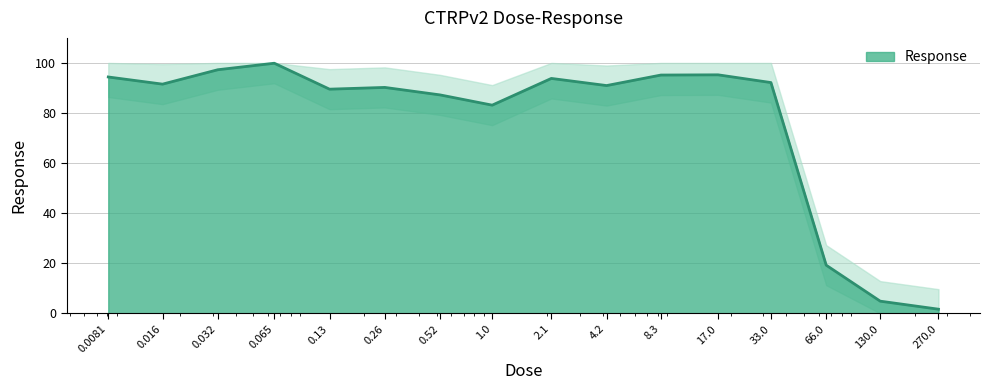

What is the value of the 3rd point from the left?

97.3